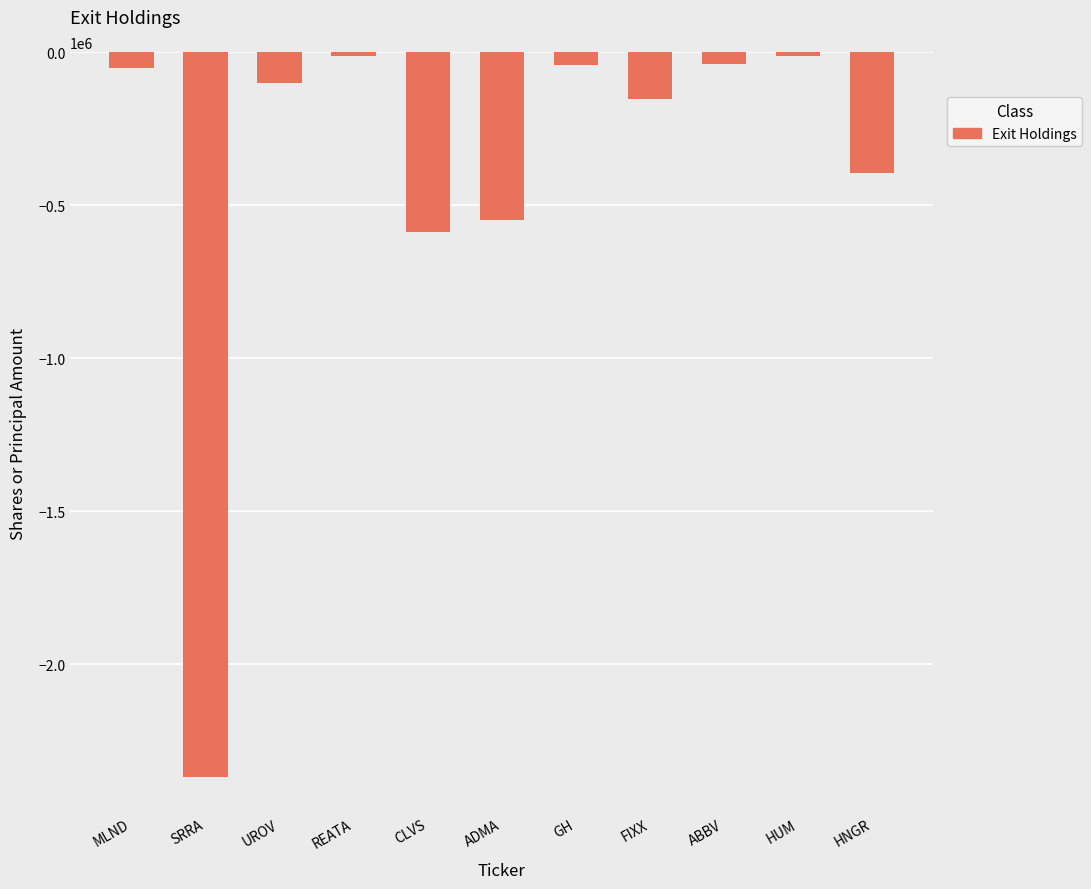

What is the change in value from REATA to GH?

-29400